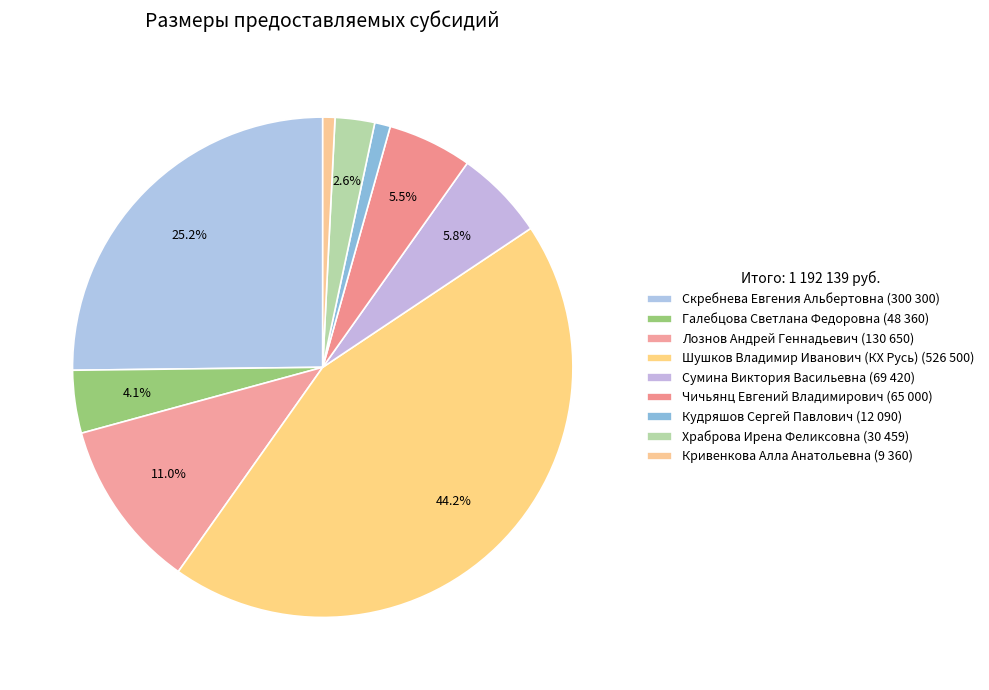

Is it true that Лознов Андрей Геннадьевич is 11% of the pie?

True